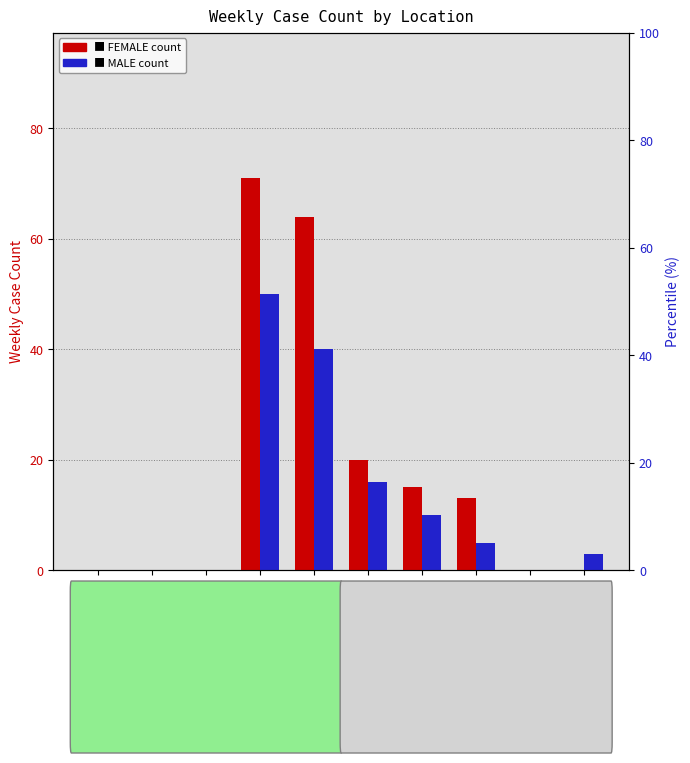

How many groups of bars are there?

10